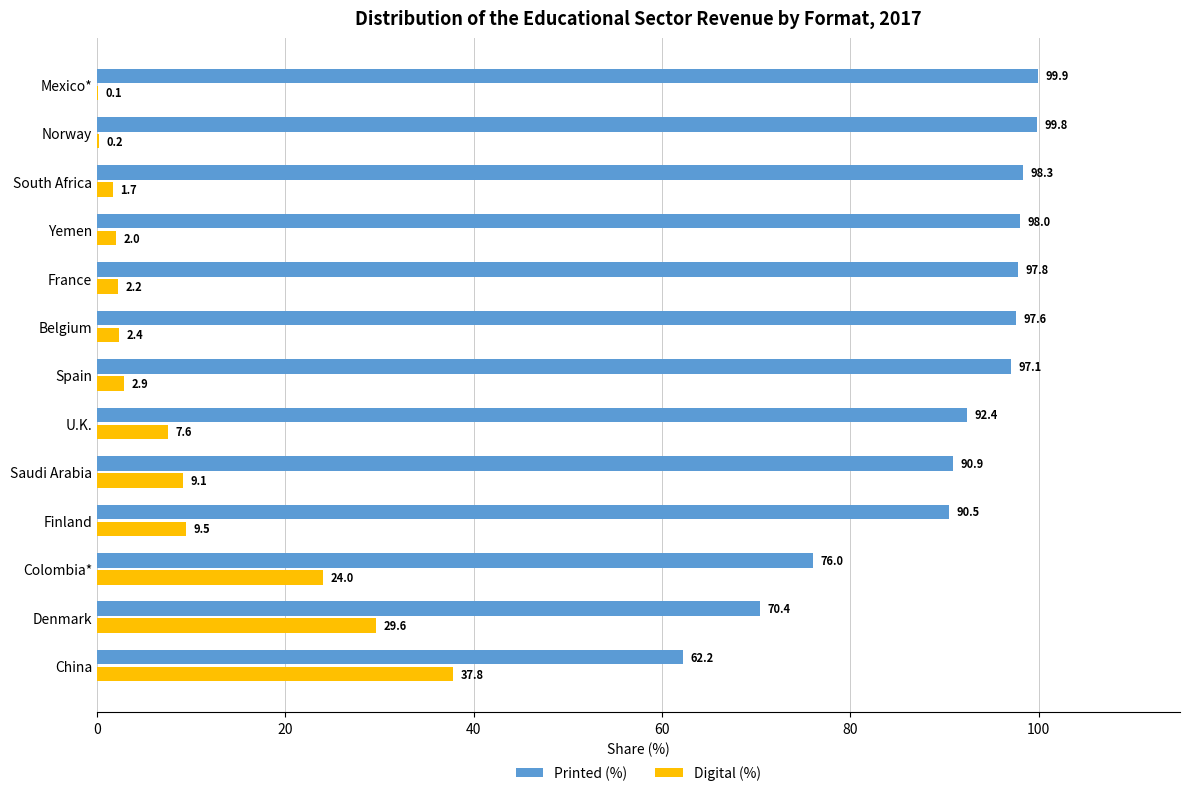

The Digital (%) series shows 13.3 at Finland. True or false?

False